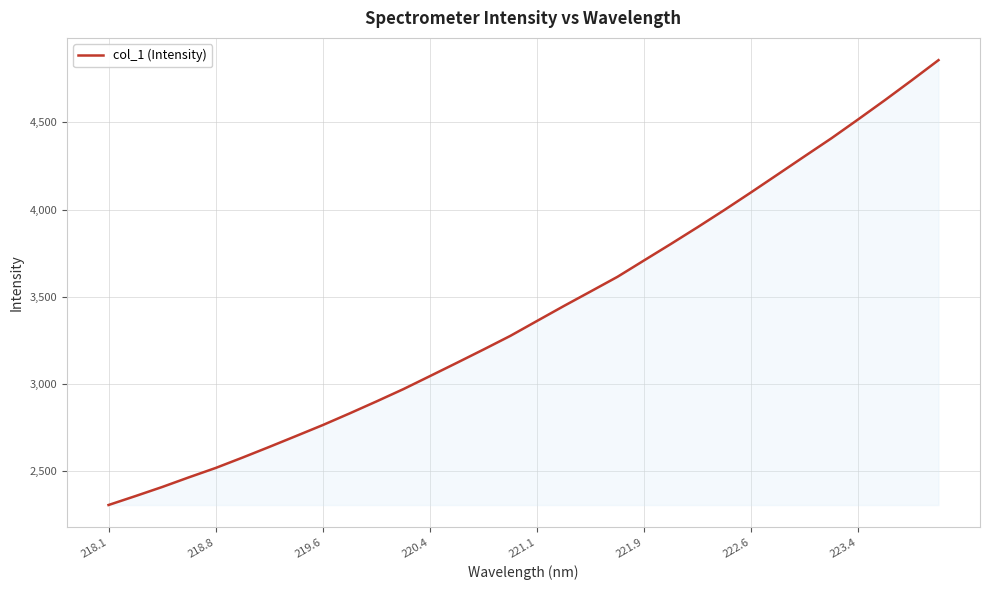

What is the difference between the maximum and minimum values?

2548.7